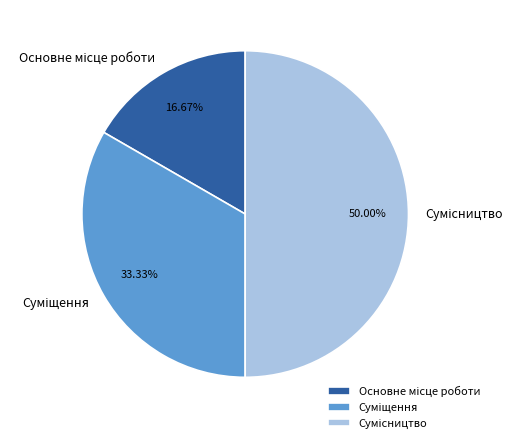

Approximately how many times larger is the value at Сумісництво compared to Основне місце роботи?

3.0